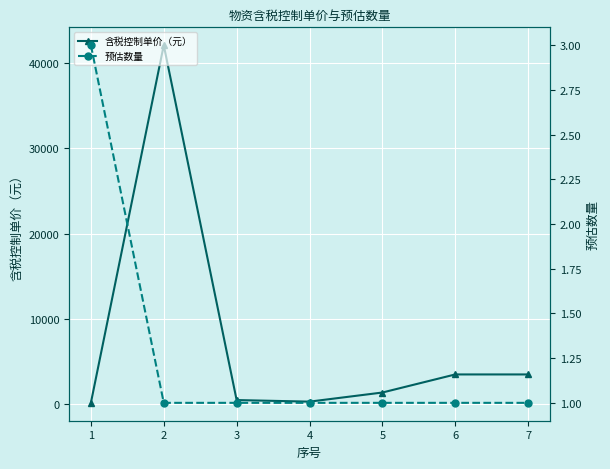

What is the maximum value for 含税控制单价（元）?

42100